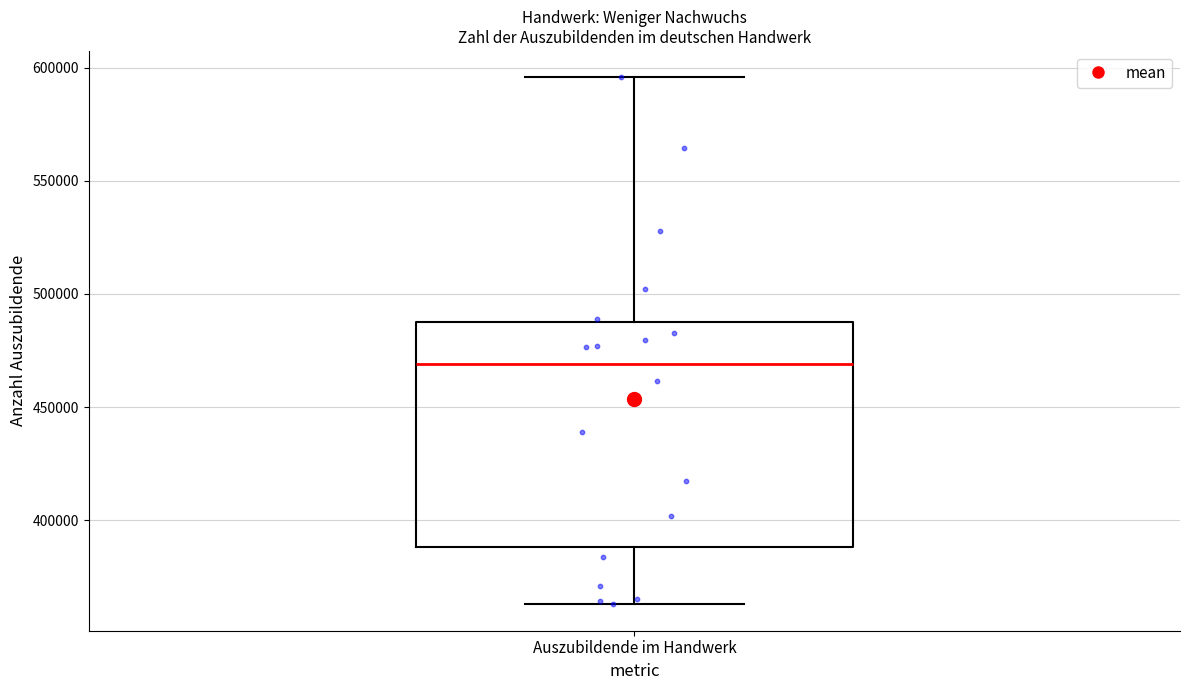

Read this box plot against the y-axis: the position of the median line, the range covered by the box, and the ends of both whiskers. The values are not printed on the chart, so give them approximately, as read against the axis.

median 470000, box 390000 to 490000, whiskers 365000 to 595000